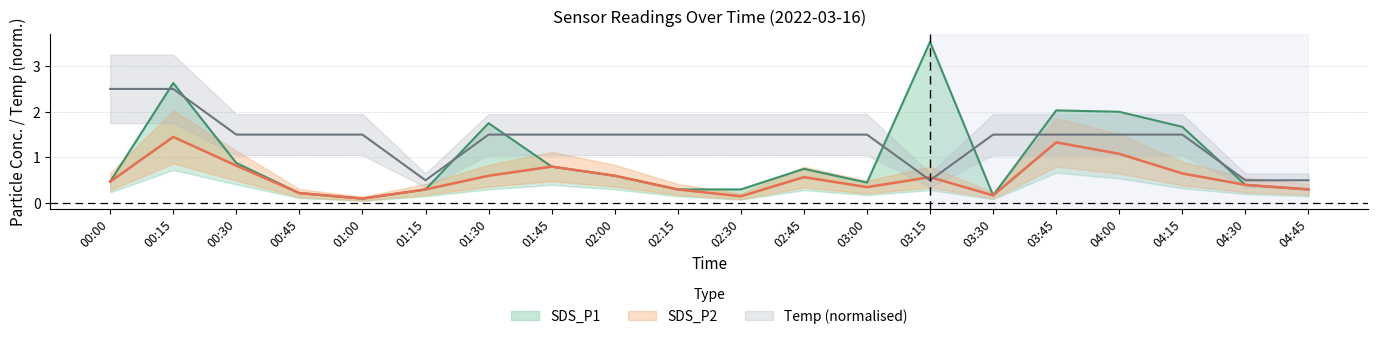

After their last crossing, which series has the higher values: SDS_P2 or Temp?

Temp